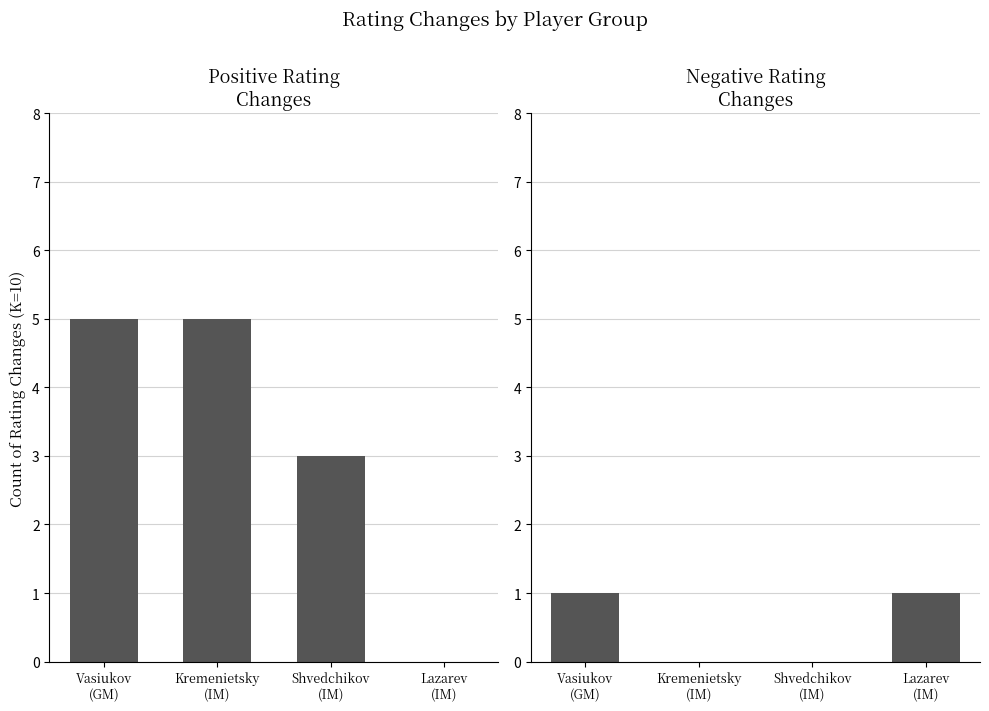

Which has a higher value, Lazarev
(IM) or Kremenietsky
(IM)?

Kremenietsky
(IM)